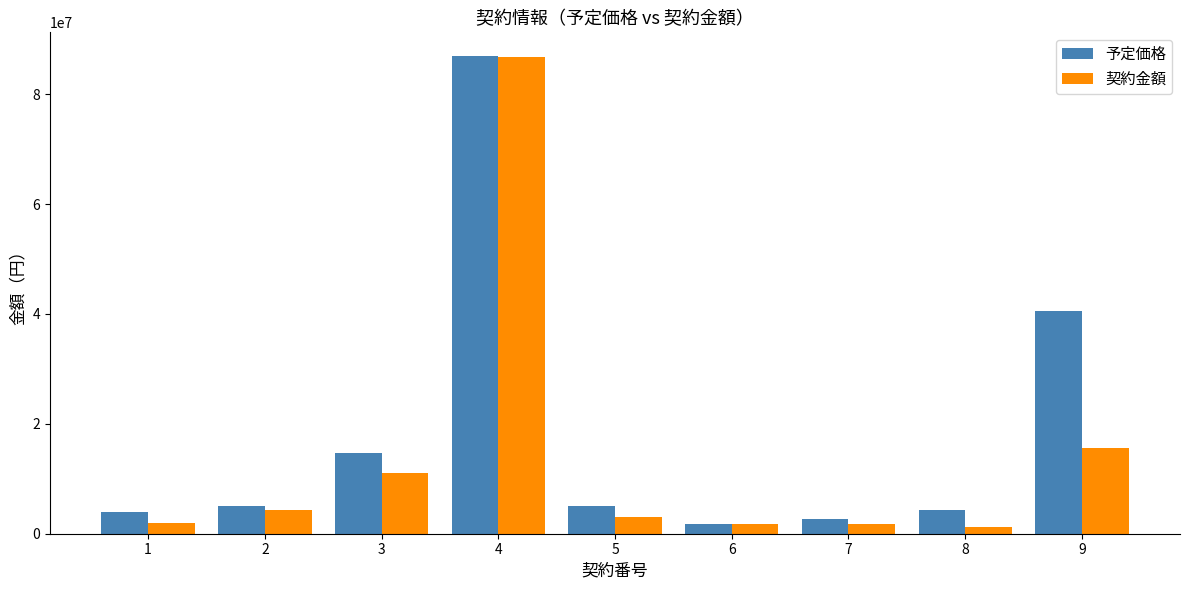

What is the average value of the 予定価格 series?

18318049